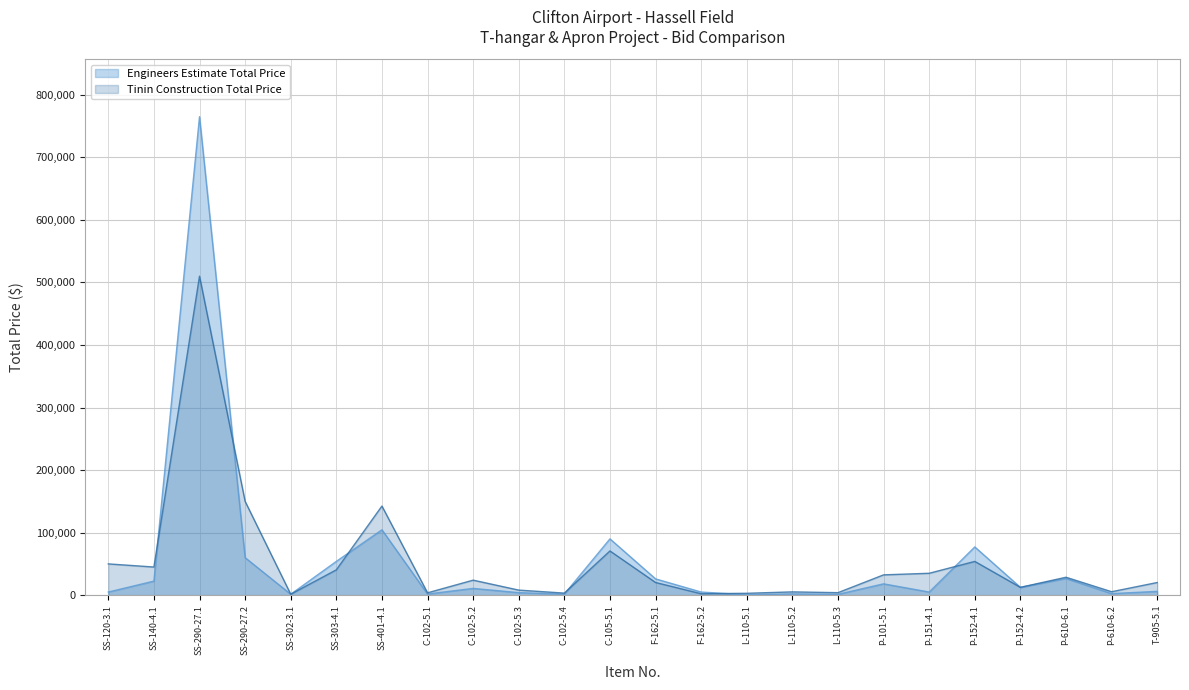

What is the label of the 15th point from the right?

C-102-5.3